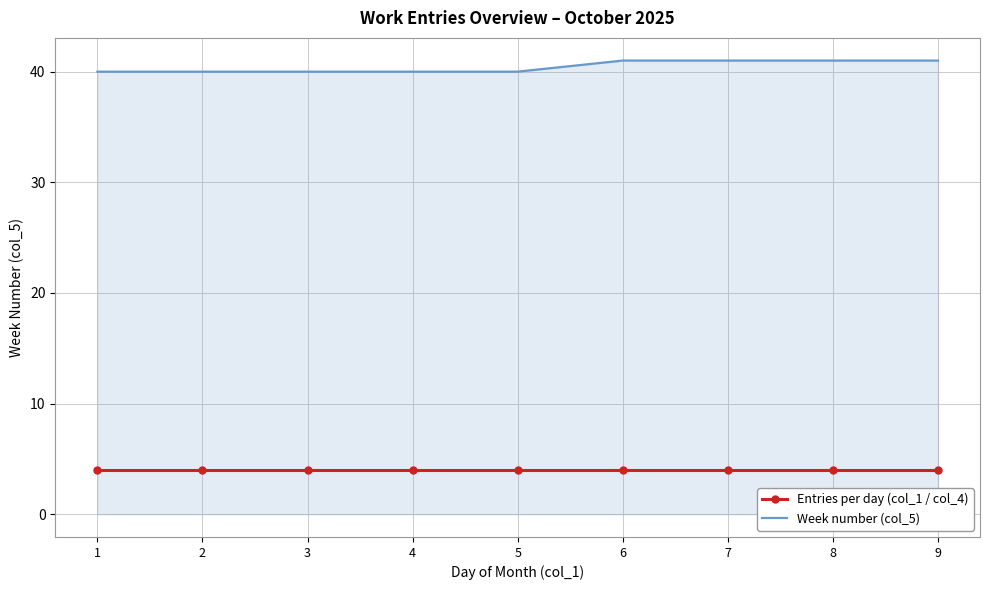

At 6, list the series in order from smallest to largest.

Entries per day (col_1 / col_4), Week number (col_5)